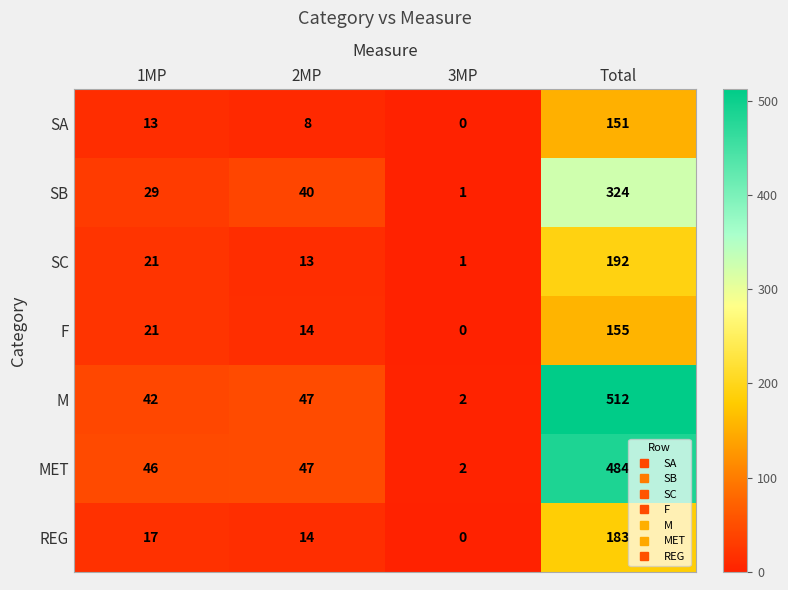

At which category does the chart reach its minimum across all series?

3MP